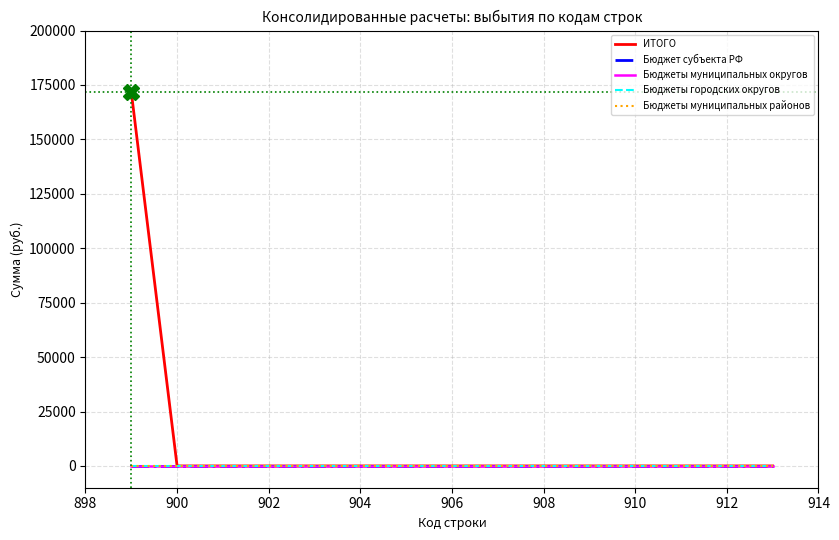

Does the chart have visible grid lines?

Yes